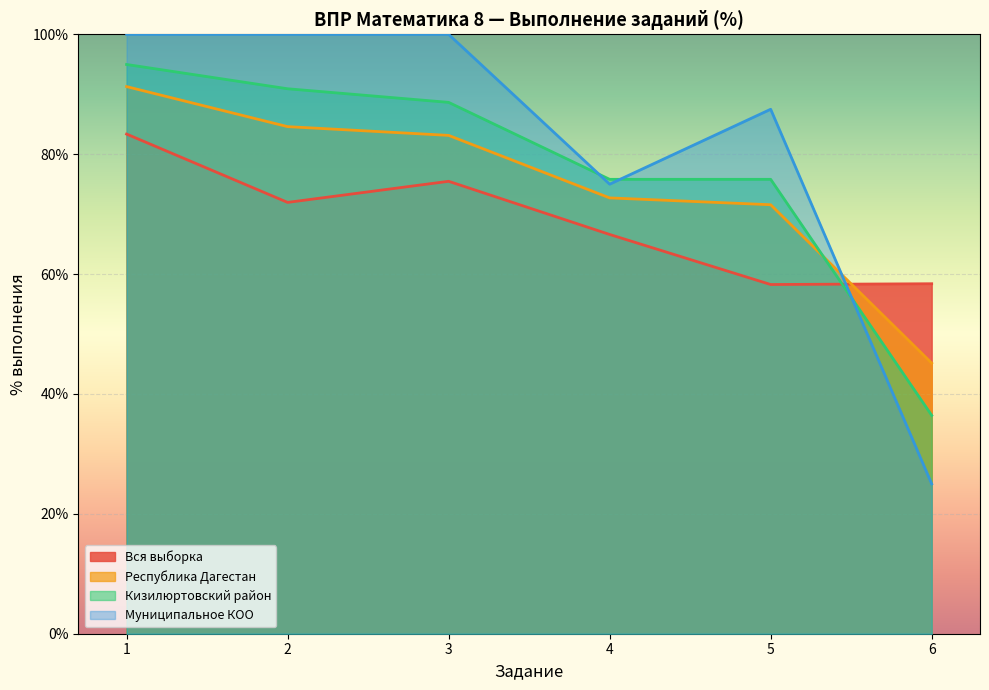

At how many categories does at least one series exceed 47?

6